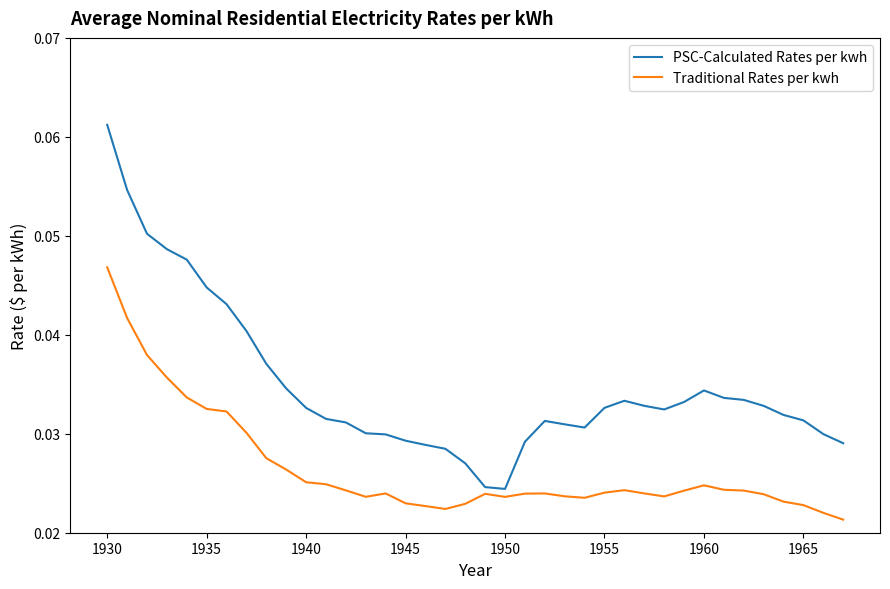

List the series in order of their overall mean, highest first.

PSC-Calculated Rates per kwh, Traditional Rates per kwh